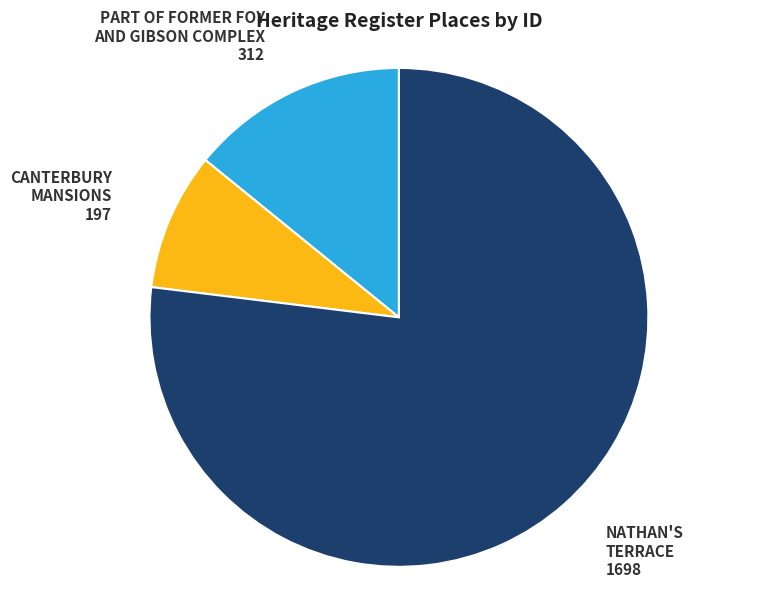

True or false: NATHAN'S TERRACE accounts for 77% of the total.

True